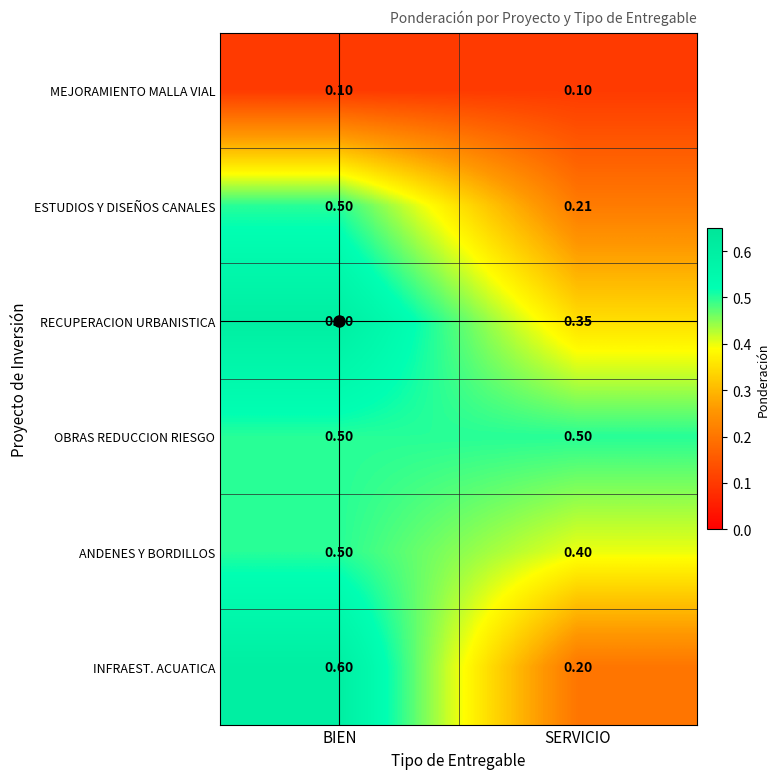

At which category is the sum across all series the highest?

BIEN